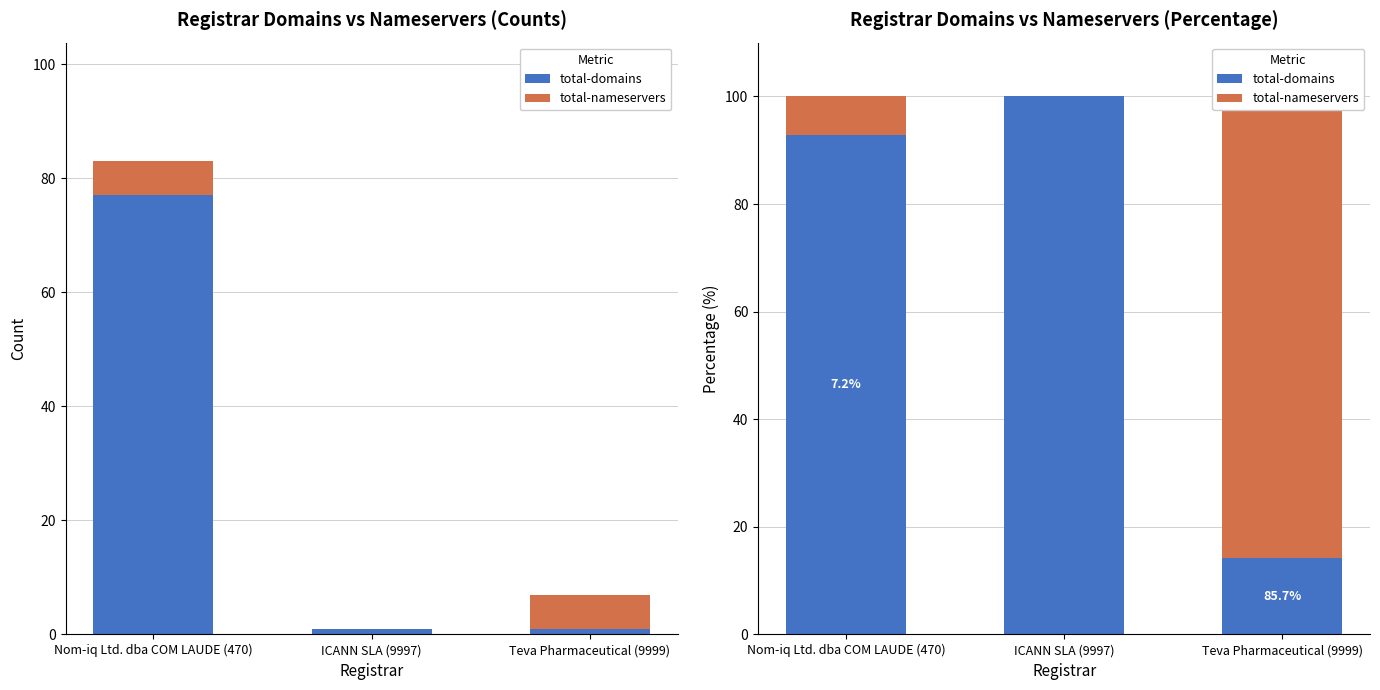

At which label does total-domains first exceed 92?

Nom-iq Ltd. dba COM LAUDE (470)